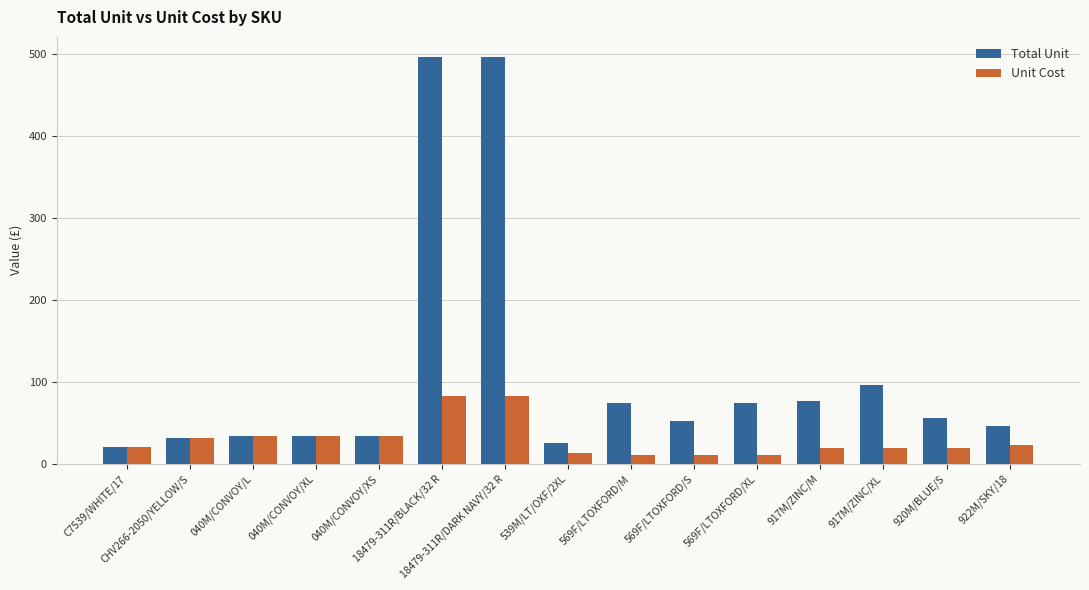

Rank the series by their maximum value, from lowest to highest.

Unit Cost, Total Unit